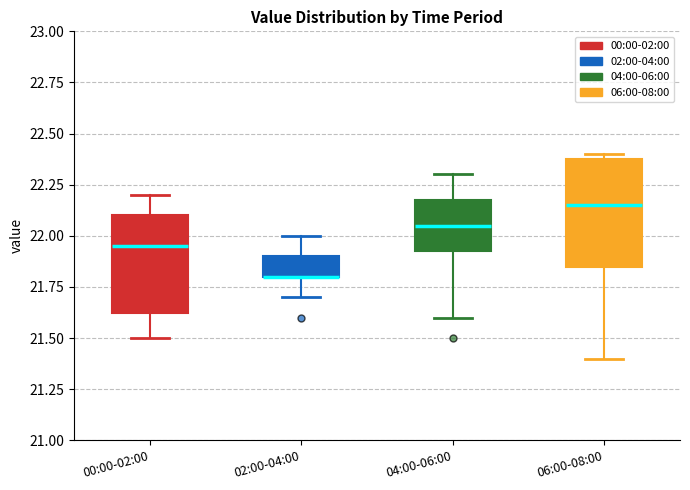

Where does the upper whisker of the box for 04:00-06:00 end on the y-axis? The values are not printed on the chart, so give them approximately, as read against the axis.

22.30